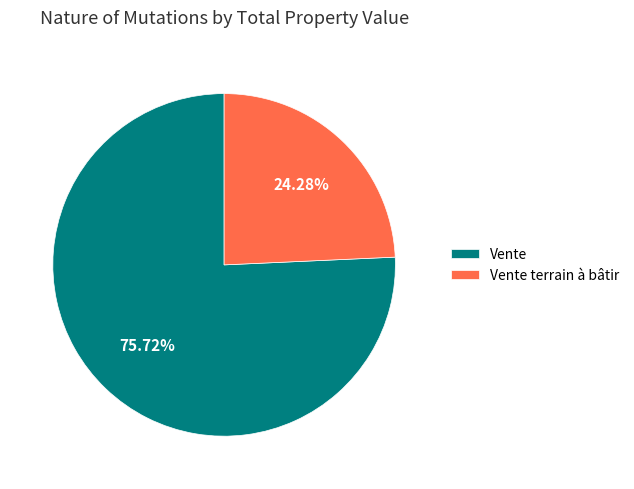

What portion of the pie excludes Vente?

24.3%